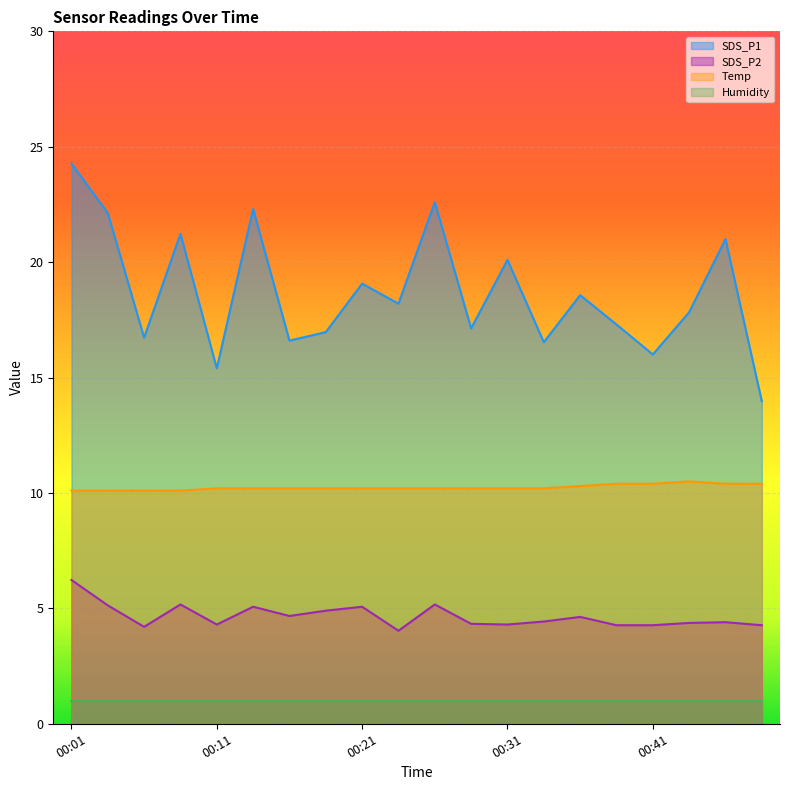

How many values in the SDS_P1 series exceed 18?

10